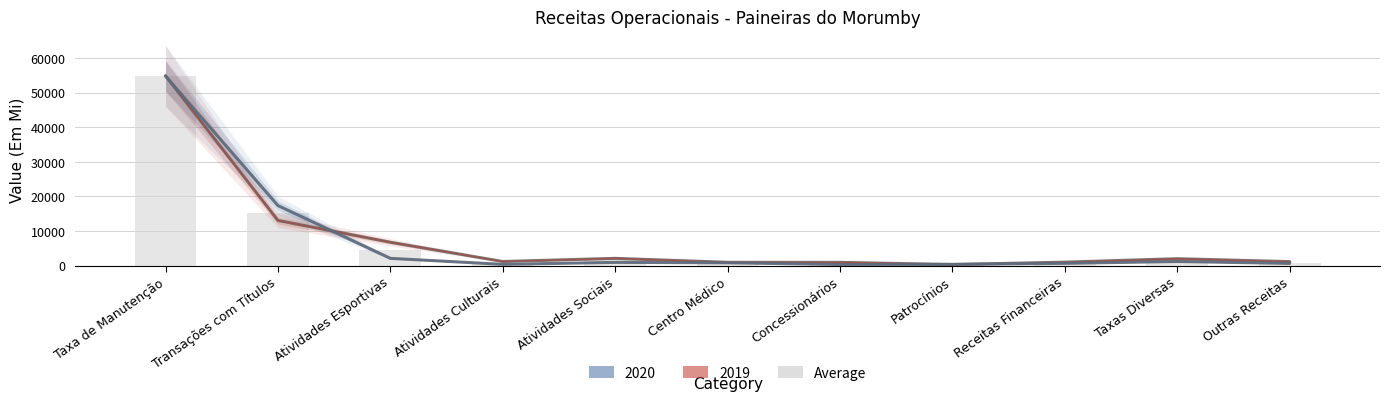

The value at Outras Receitas is 879.0. True or false?

True